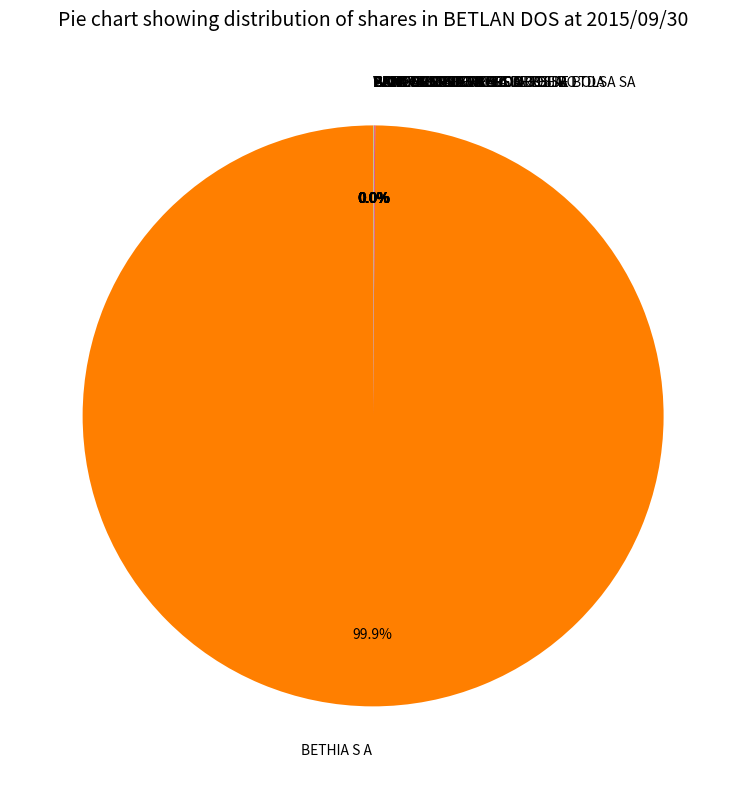

Which category has the biggest portion of the pie?

BETHIA S A